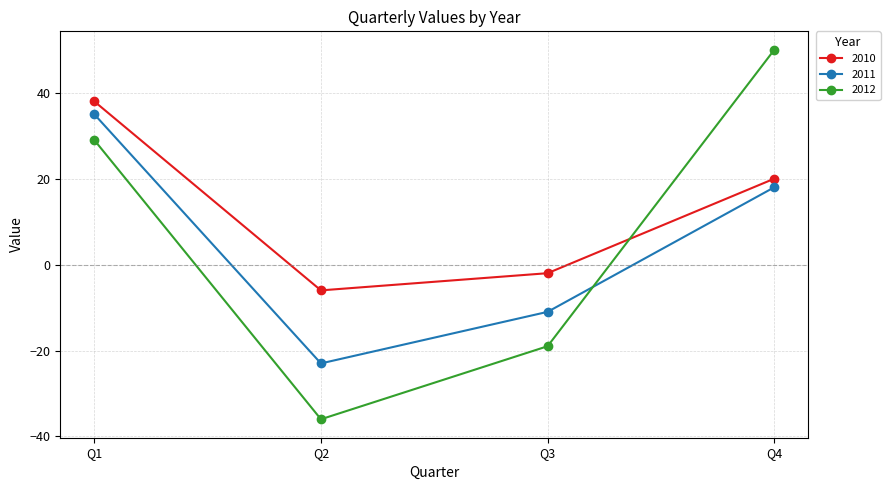

True or false: 2011 and 2010 intersect in this chart.

False